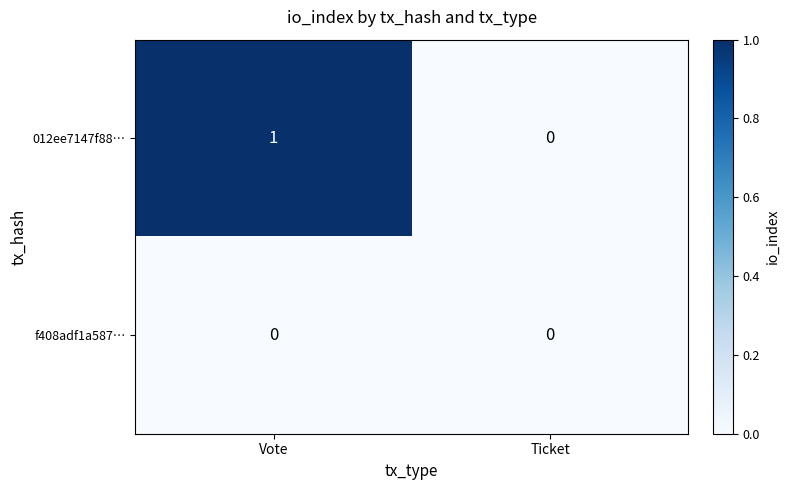

Rank the series by their maximum value, from highest to lowest.

012ee7147f88…, f408adf1a587…